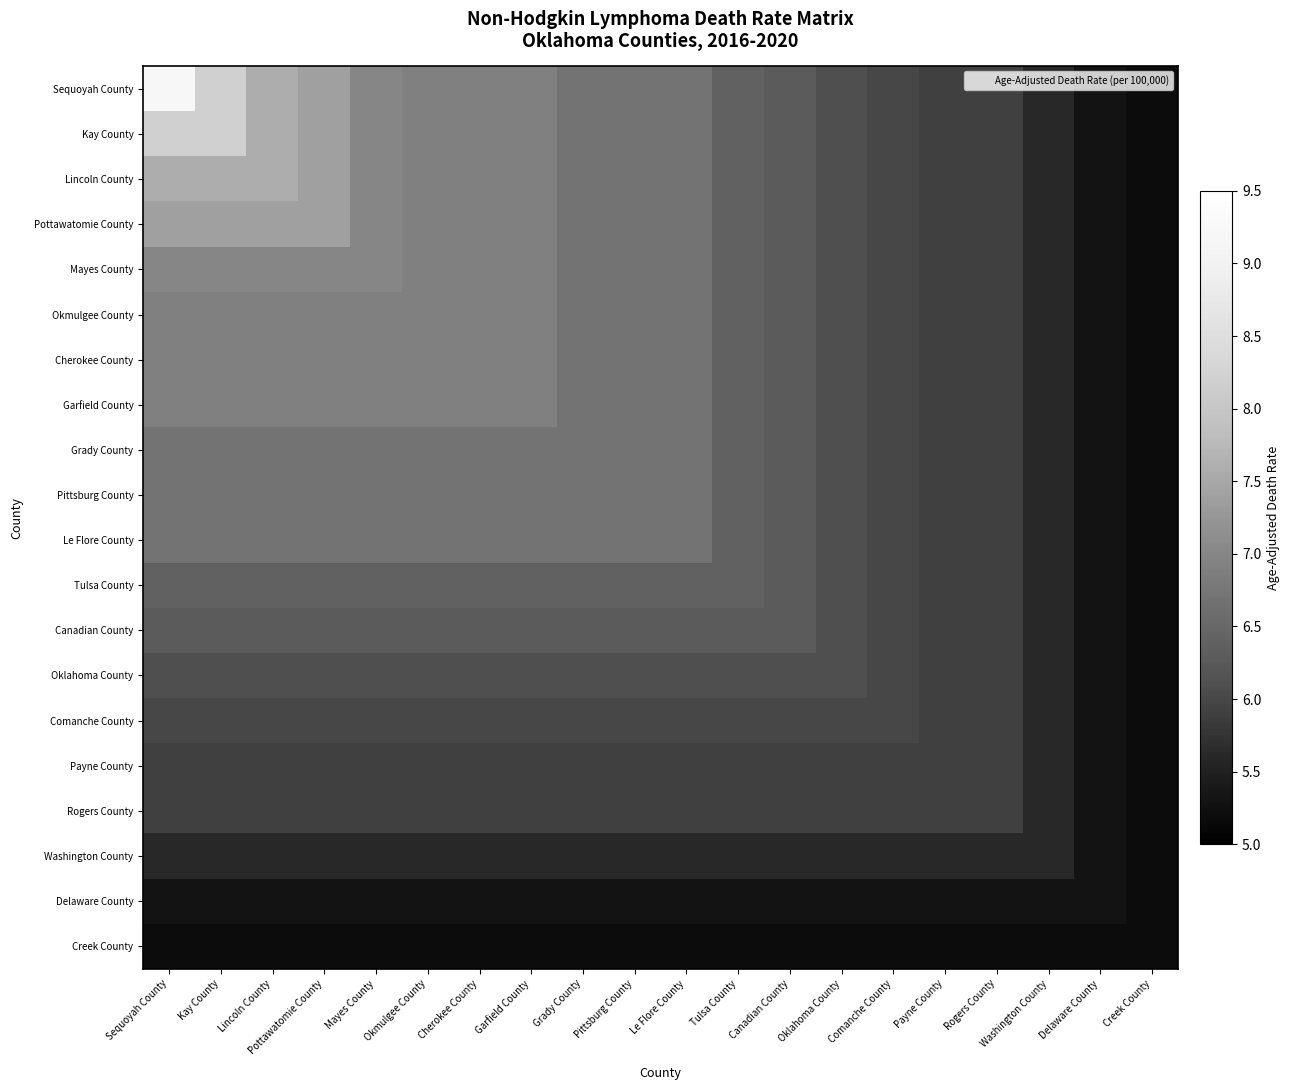

Reading left to right, what are all the values shown in this chart?

Sequoyah County: Sequoyah County=9.2	Kay County=8.2	Lincoln County=7.6	Pottawatomie County=7.4	Mayes County=7.0	Okmulgee County=6.9	Cherokee County=6.9	Garfield County=6.9	Grady County=6.7	Pittsburg County=6.7	Le Flore County=6.7	Tulsa County=6.4	Canadian County=6.3	Oklahoma County=6.1	Comanche County=6.0	Payne County=5.9	Rogers County=5.9	Washington County=5.6	Delaware County=5.3	Creek County=5.2
Kay County: Sequoyah County=8.2	Kay County=8.2	Lincoln County=7.6	Pottawatomie County=7.4	Mayes County=7.0	Okmulgee County=6.9	Cherokee County=6.9	Garfield County=6.9	Grady County=6.7	Pittsburg County=6.7	Le Flore County=6.7	Tulsa County=6.4	Canadian County=6.3	Oklahoma County=6.1	Comanche County=6.0	Payne County=5.9	Rogers County=5.9	Washington County=5.6	Delaware County=5.3	Creek County=5.2
Lincoln County: Sequoyah County=7.6	Kay County=7.6	Lincoln County=7.6	Pottawatomie County=7.4	Mayes County=7.0	Okmulgee County=6.9	Cherokee County=6.9	Garfield County=6.9	Grady County=6.7	Pittsburg County=6.7	Le Flore County=6.7	Tulsa County=6.4	Canadian County=6.3	Oklahoma County=6.1	Comanche County=6.0	Payne County=5.9	Rogers County=5.9	Washington County=5.6	Delaware County=5.3	Creek County=5.2
Pottawatomie County: Sequoyah County=7.4	Kay County=7.4	Lincoln County=7.4	Pottawatomie County=7.4	Mayes County=7.0	Okmulgee County=6.9	Cherokee County=6.9	Garfield County=6.9	Grady County=6.7	Pittsburg County=6.7	Le Flore County=6.7	Tulsa County=6.4	Canadian County=6.3	Oklahoma County=6.1	Comanche County=6.0	Payne County=5.9	Rogers County=5.9	Washington County=5.6	Delaware County=5.3	Creek County=5.2
Mayes County: Sequoyah County=7.0	Kay County=7.0	Lincoln County=7.0	Pottawatomie County=7.0	Mayes County=7.0	Okmulgee County=6.9	Cherokee County=6.9	Garfield County=6.9	Grady County=6.7	Pittsburg County=6.7	Le Flore County=6.7	Tulsa County=6.4	Canadian County=6.3	Oklahoma County=6.1	Comanche County=6.0	Payne County=5.9	Rogers County=5.9	Washington County=5.6	Delaware County=5.3	Creek County=5.2
Okmulgee County: Sequoyah County=6.9	Kay County=6.9	Lincoln County=6.9	Pottawatomie County=6.9	Mayes County=6.9	Okmulgee County=6.9	Cherokee County=6.9	Garfield County=6.9	Grady County=6.7	Pittsburg County=6.7	Le Flore County=6.7	Tulsa County=6.4	Canadian County=6.3	Oklahoma County=6.1	Comanche County=6.0	Payne County=5.9	Rogers County=5.9	Washington County=5.6	Delaware County=5.3	Creek County=5.2
Cherokee County: Sequoyah County=6.9	Kay County=6.9	Lincoln County=6.9	Pottawatomie County=6.9	Mayes County=6.9	Okmulgee County=6.9	Cherokee County=6.9	Garfield County=6.9	Grady County=6.7	Pittsburg County=6.7	Le Flore County=6.7	Tulsa County=6.4	Canadian County=6.3	Oklahoma County=6.1	Comanche County=6.0	Payne County=5.9	Rogers County=5.9	Washington County=5.6	Delaware County=5.3	Creek County=5.2
Garfield County: Sequoyah County=6.9	Kay County=6.9	Lincoln County=6.9	Pottawatomie County=6.9	Mayes County=6.9	Okmulgee County=6.9	Cherokee County=6.9	Garfield County=6.9	Grady County=6.7	Pittsburg County=6.7	Le Flore County=6.7	Tulsa County=6.4	Canadian County=6.3	Oklahoma County=6.1	Comanche County=6.0	Payne County=5.9	Rogers County=5.9	Washington County=5.6	Delaware County=5.3	Creek County=5.2
Grady County: Sequoyah County=6.7	Kay County=6.7	Lincoln County=6.7	Pottawatomie County=6.7	Mayes County=6.7	Okmulgee County=6.7	Cherokee County=6.7	Garfield County=6.7	Grady County=6.7	Pittsburg County=6.7	Le Flore County=6.7	Tulsa County=6.4	Canadian County=6.3	Oklahoma County=6.1	Comanche County=6.0	Payne County=5.9	Rogers County=5.9	Washington County=5.6	Delaware County=5.3	Creek County=5.2
Pittsburg County: Sequoyah County=6.7	Kay County=6.7	Lincoln County=6.7	Pottawatomie County=6.7	Mayes County=6.7	Okmulgee County=6.7	Cherokee County=6.7	Garfield County=6.7	Grady County=6.7	Pittsburg County=6.7	Le Flore County=6.7	Tulsa County=6.4	Canadian County=6.3	Oklahoma County=6.1	Comanche County=6.0	Payne County=5.9	Rogers County=5.9	Washington County=5.6	Delaware County=5.3	Creek County=5.2
Le Flore County: Sequoyah County=6.7	Kay County=6.7	Lincoln County=6.7	Pottawatomie County=6.7	Mayes County=6.7	Okmulgee County=6.7	Cherokee County=6.7	Garfield County=6.7	Grady County=6.7	Pittsburg County=6.7	Le Flore County=6.7	Tulsa County=6.4	Canadian County=6.3	Oklahoma County=6.1	Comanche County=6.0	Payne County=5.9	Rogers County=5.9	Washington County=5.6	Delaware County=5.3	Creek County=5.2
Tulsa County: Sequoyah County=6.4	Kay County=6.4	Lincoln County=6.4	Pottawatomie County=6.4	Mayes County=6.4	Okmulgee County=6.4	Cherokee County=6.4	Garfield County=6.4	Grady County=6.4	Pittsburg County=6.4	Le Flore County=6.4	Tulsa County=6.4	Canadian County=6.3	Oklahoma County=6.1	Comanche County=6.0	Payne County=5.9	Rogers County=5.9	Washington County=5.6	Delaware County=5.3	Creek County=5.2
Canadian County: Sequoyah County=6.3	Kay County=6.3	Lincoln County=6.3	Pottawatomie County=6.3	Mayes County=6.3	Okmulgee County=6.3	Cherokee County=6.3	Garfield County=6.3	Grady County=6.3	Pittsburg County=6.3	Le Flore County=6.3	Tulsa County=6.3	Canadian County=6.3	Oklahoma County=6.1	Comanche County=6.0	Payne County=5.9	Rogers County=5.9	Washington County=5.6	Delaware County=5.3	Creek County=5.2
Oklahoma County: Sequoyah County=6.1	Kay County=6.1	Lincoln County=6.1	Pottawatomie County=6.1	Mayes County=6.1	Okmulgee County=6.1	Cherokee County=6.1	Garfield County=6.1	Grady County=6.1	Pittsburg County=6.1	Le Flore County=6.1	Tulsa County=6.1	Canadian County=6.1	Oklahoma County=6.1	Comanche County=6.0	Payne County=5.9	Rogers County=5.9	Washington County=5.6	Delaware County=5.3	Creek County=5.2
Comanche County: Sequoyah County=6.0	Kay County=6.0	Lincoln County=6.0	Pottawatomie County=6.0	Mayes County=6.0	Okmulgee County=6.0	Cherokee County=6.0	Garfield County=6.0	Grady County=6.0	Pittsburg County=6.0	Le Flore County=6.0	Tulsa County=6.0	Canadian County=6.0	Oklahoma County=6.0	Comanche County=6.0	Payne County=5.9	Rogers County=5.9	Washington County=5.6	Delaware County=5.3	Creek County=5.2
Payne County: Sequoyah County=5.9	Kay County=5.9	Lincoln County=5.9	Pottawatomie County=5.9	Mayes County=5.9	Okmulgee County=5.9	Cherokee County=5.9	Garfield County=5.9	Grady County=5.9	Pittsburg County=5.9	Le Flore County=5.9	Tulsa County=5.9	Canadian County=5.9	Oklahoma County=5.9	Comanche County=5.9	Payne County=5.9	Rogers County=5.9	Washington County=5.6	Delaware County=5.3	Creek County=5.2
Rogers County: Sequoyah County=5.9	Kay County=5.9	Lincoln County=5.9	Pottawatomie County=5.9	Mayes County=5.9	Okmulgee County=5.9	Cherokee County=5.9	Garfield County=5.9	Grady County=5.9	Pittsburg County=5.9	Le Flore County=5.9	Tulsa County=5.9	Canadian County=5.9	Oklahoma County=5.9	Comanche County=5.9	Payne County=5.9	Rogers County=5.9	Washington County=5.6	Delaware County=5.3	Creek County=5.2
Washington County: Sequoyah County=5.6	Kay County=5.6	Lincoln County=5.6	Pottawatomie County=5.6	Mayes County=5.6	Okmulgee County=5.6	Cherokee County=5.6	Garfield County=5.6	Grady County=5.6	Pittsburg County=5.6	Le Flore County=5.6	Tulsa County=5.6	Canadian County=5.6	Oklahoma County=5.6	Comanche County=5.6	Payne County=5.6	Rogers County=5.6	Washington County=5.6	Delaware County=5.3	Creek County=5.2
Delaware County: Sequoyah County=5.3	Kay County=5.3	Lincoln County=5.3	Pottawatomie County=5.3	Mayes County=5.3	Okmulgee County=5.3	Cherokee County=5.3	Garfield County=5.3	Grady County=5.3	Pittsburg County=5.3	Le Flore County=5.3	Tulsa County=5.3	Canadian County=5.3	Oklahoma County=5.3	Comanche County=5.3	Payne County=5.3	Rogers County=5.3	Washington County=5.3	Delaware County=5.3	Creek County=5.2
Creek County: Sequoyah County=5.2	Kay County=5.2	Lincoln County=5.2	Pottawatomie County=5.2	Mayes County=5.2	Okmulgee County=5.2	Cherokee County=5.2	Garfield County=5.2	Grady County=5.2	Pittsburg County=5.2	Le Flore County=5.2	Tulsa County=5.2	Canadian County=5.2	Oklahoma County=5.2	Comanche County=5.2	Payne County=5.2	Rogers County=5.2	Washington County=5.2	Delaware County=5.2	Creek County=5.2